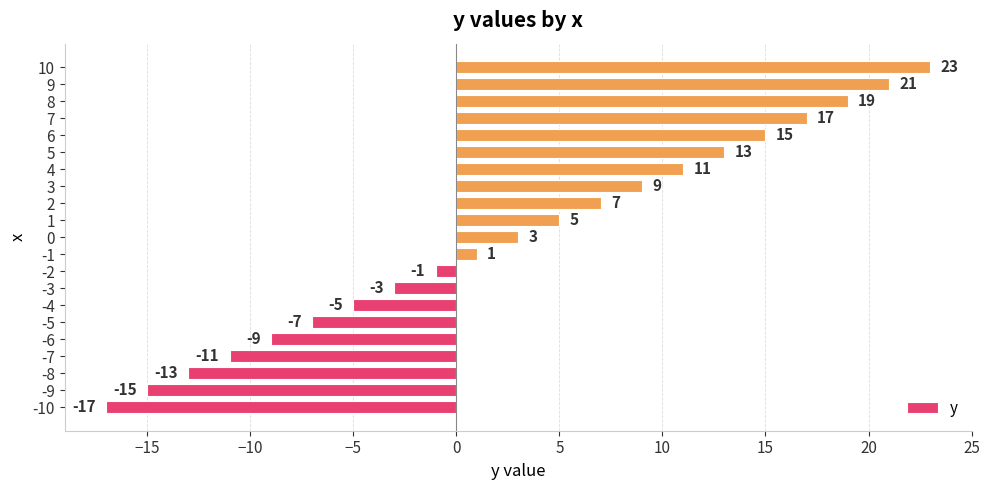

What is the greatest value displayed?

23